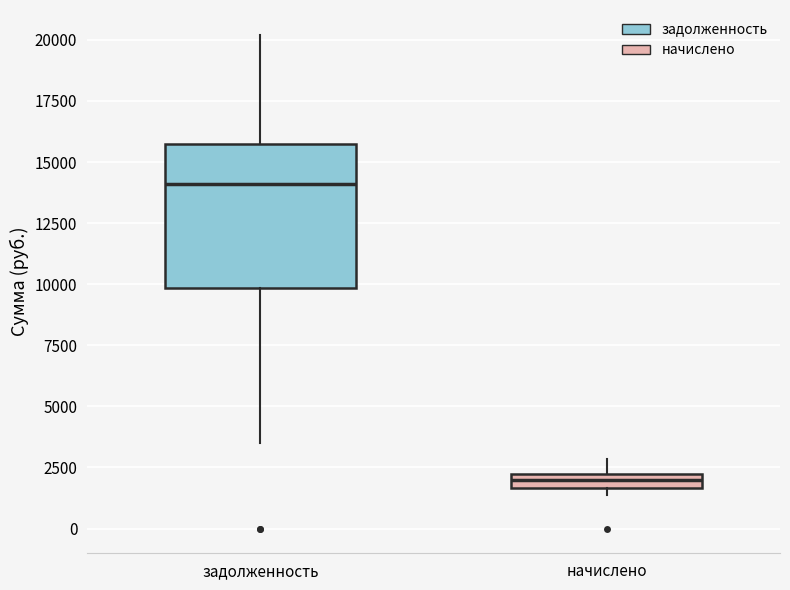

Comparing the boxes themselves (not the whiskers), which one is the tallest?

задолженность